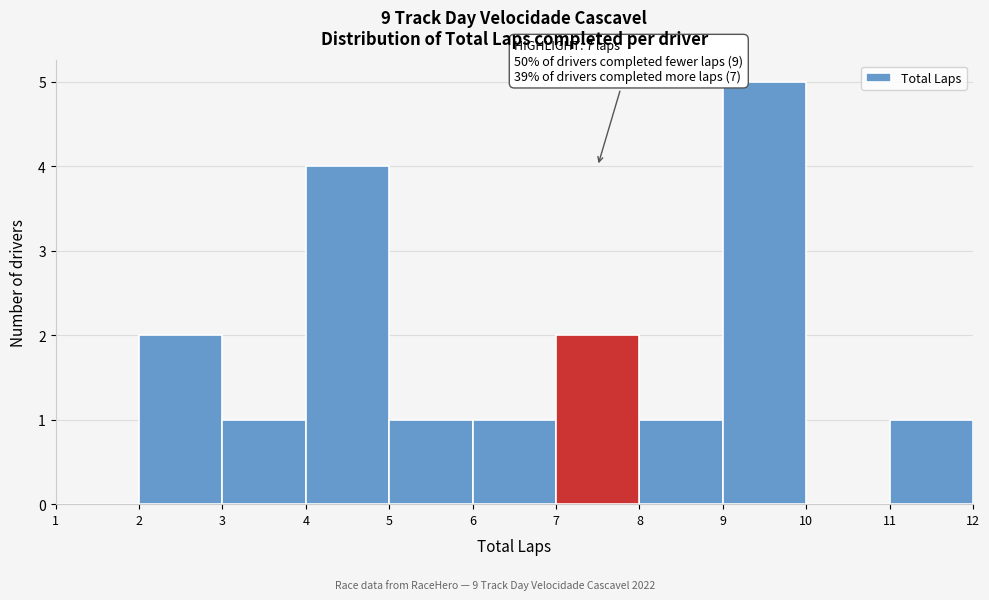

Over which range of the x-axis is the bar tallest?

9 to 10